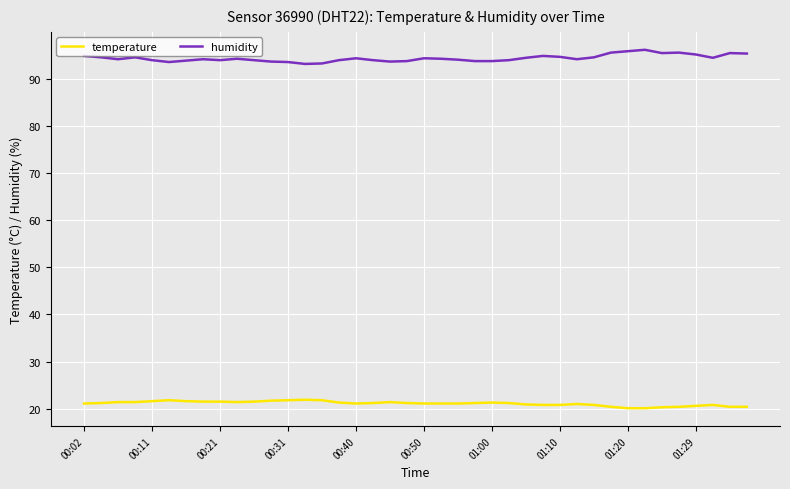

Which series has the largest total across all categories?

humidity